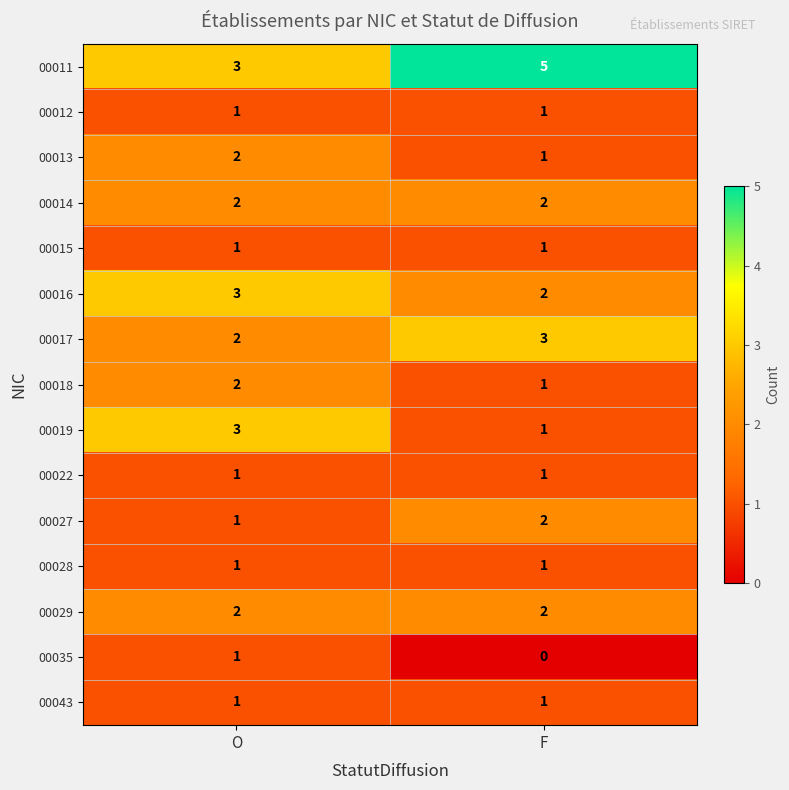

What is the sum of all 00011 values?

8